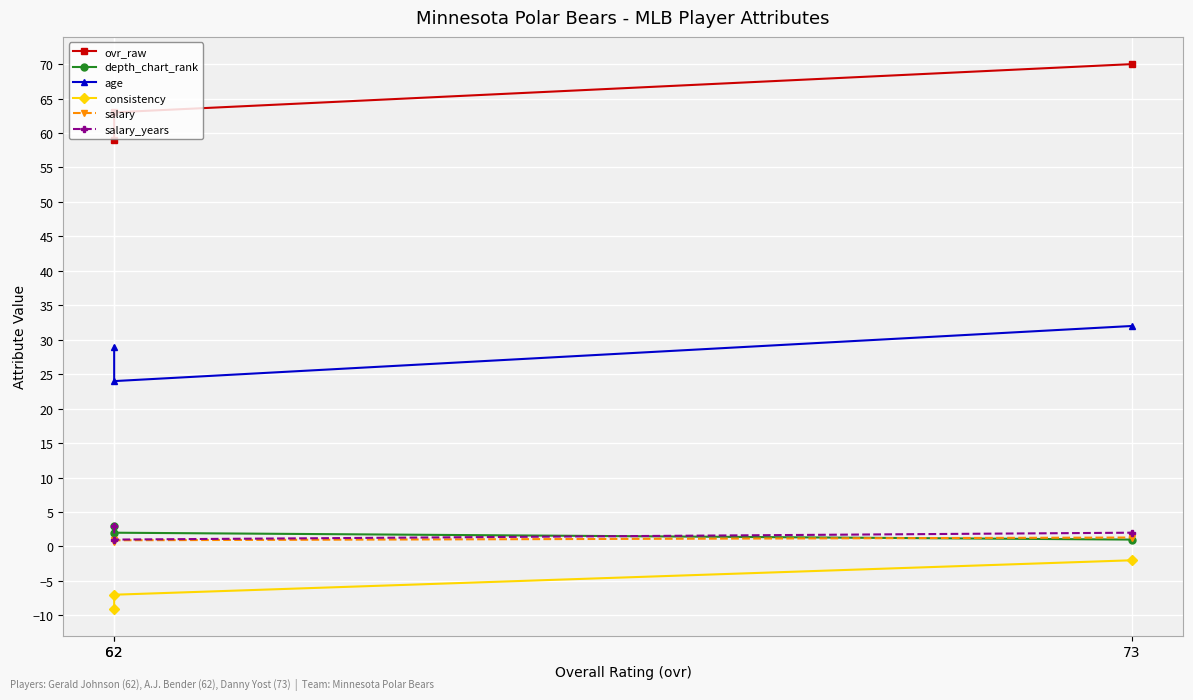

What is the maximum value shown in the chart?

70.0